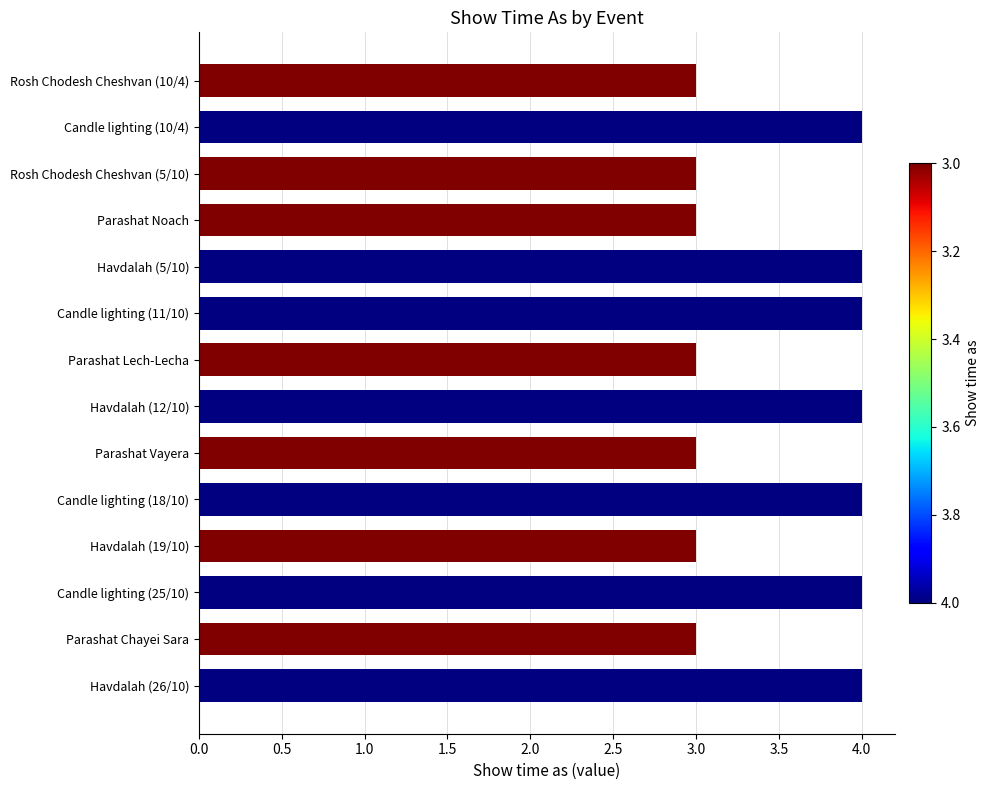

What is the minimum value shown in the chart?

3